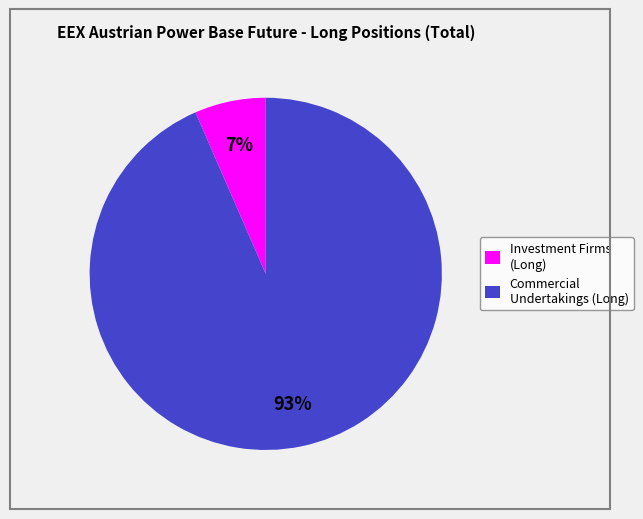

To the nearest percent, what percentage of the pie is Commercial Undertakings (Long)?

93%